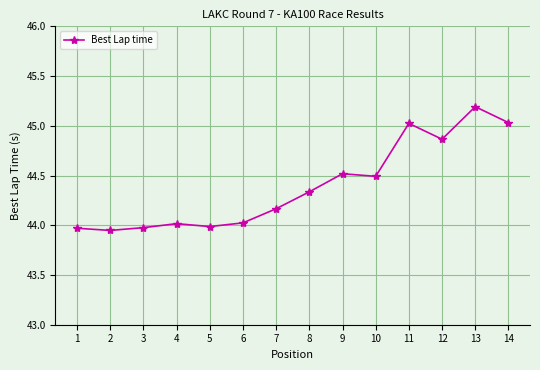

What is the maximum value shown in the chart?

45.2